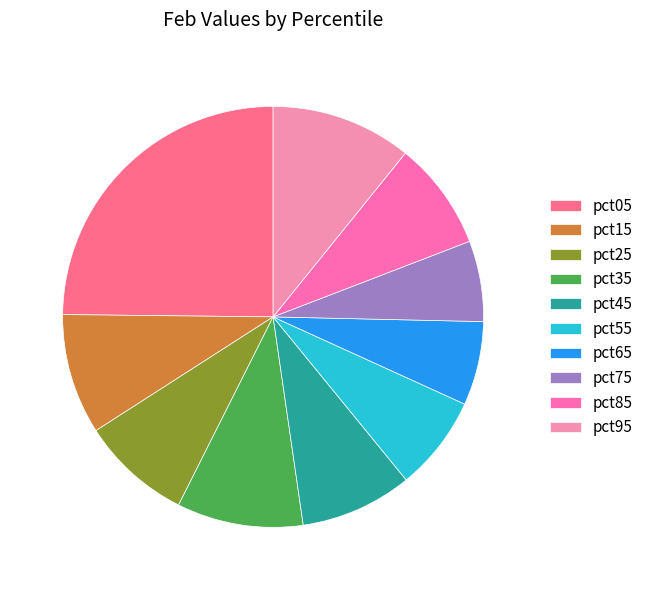

How many segments does this pie chart have?

10